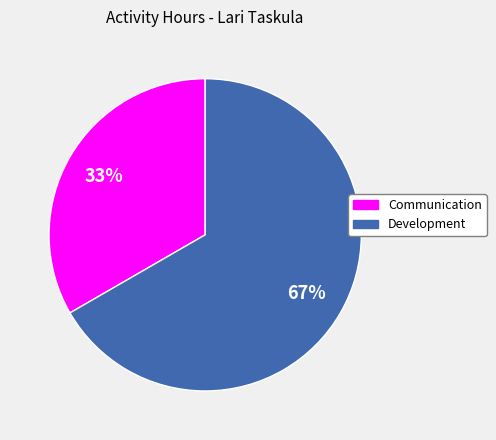

Which slice represents more than half of the pie?

Development